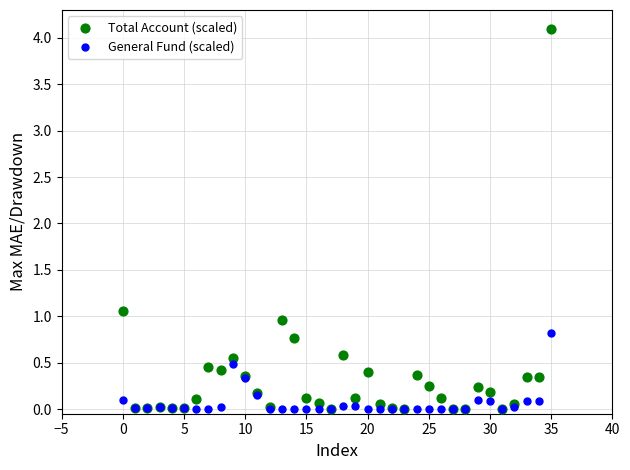

Across all series, what Y value is closest to 2?

1.1